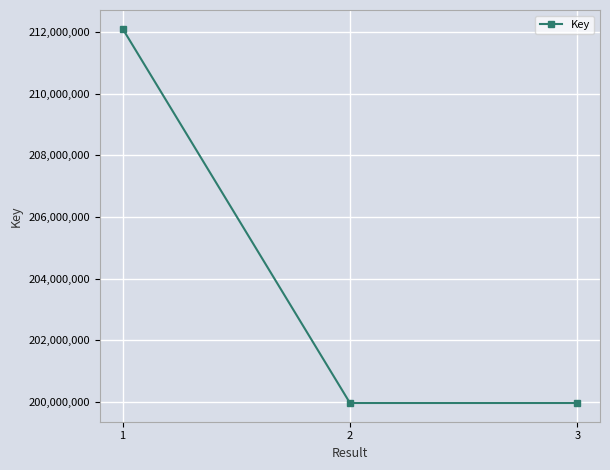

Is it true that the value at 1 is 212116802?

True